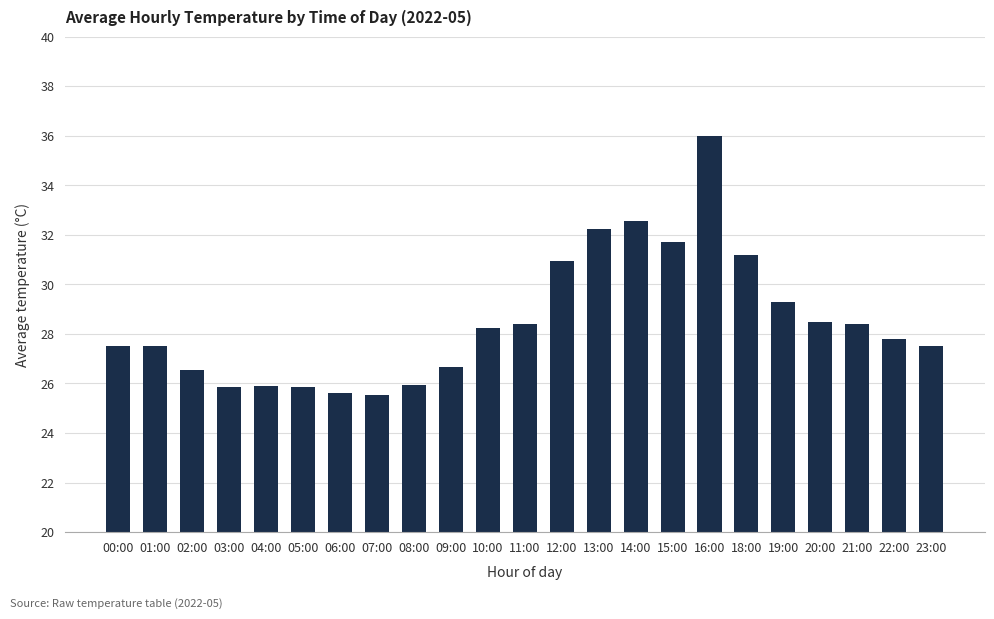

Are the bars grouped side by side (vs. stacked)?

No